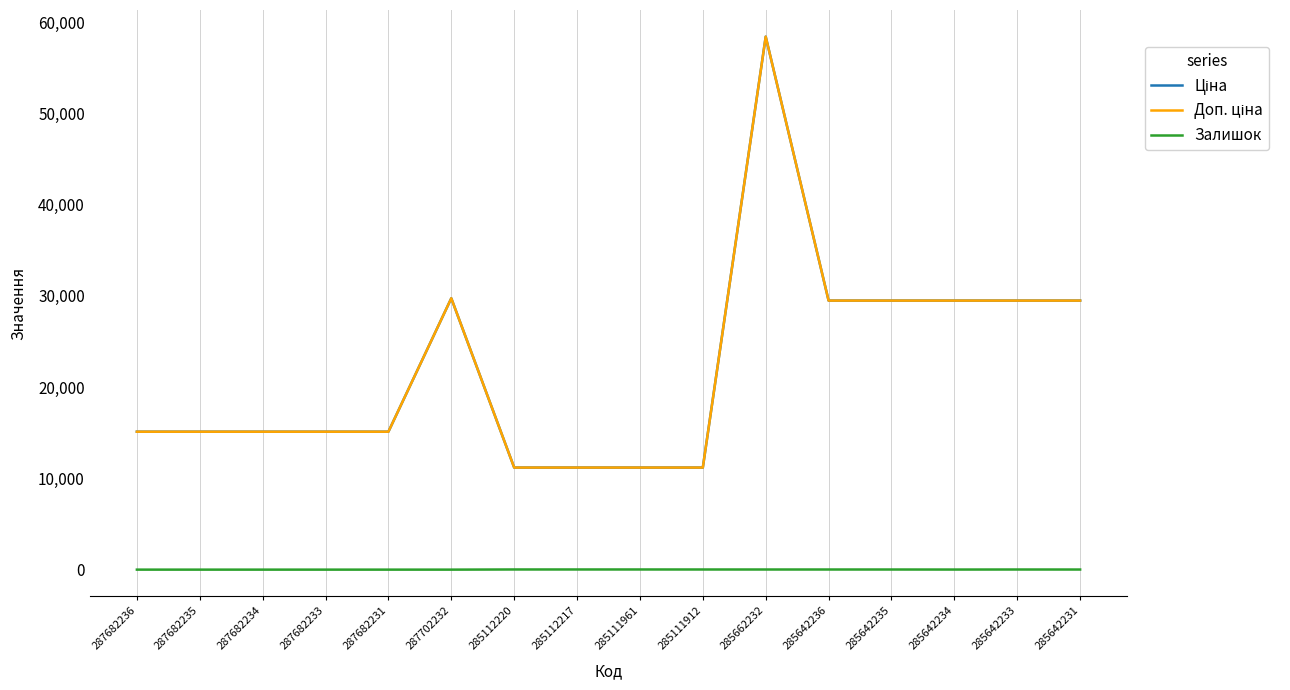

Between 287682233 and 287702232, which series saw the biggest shift?

Ціна